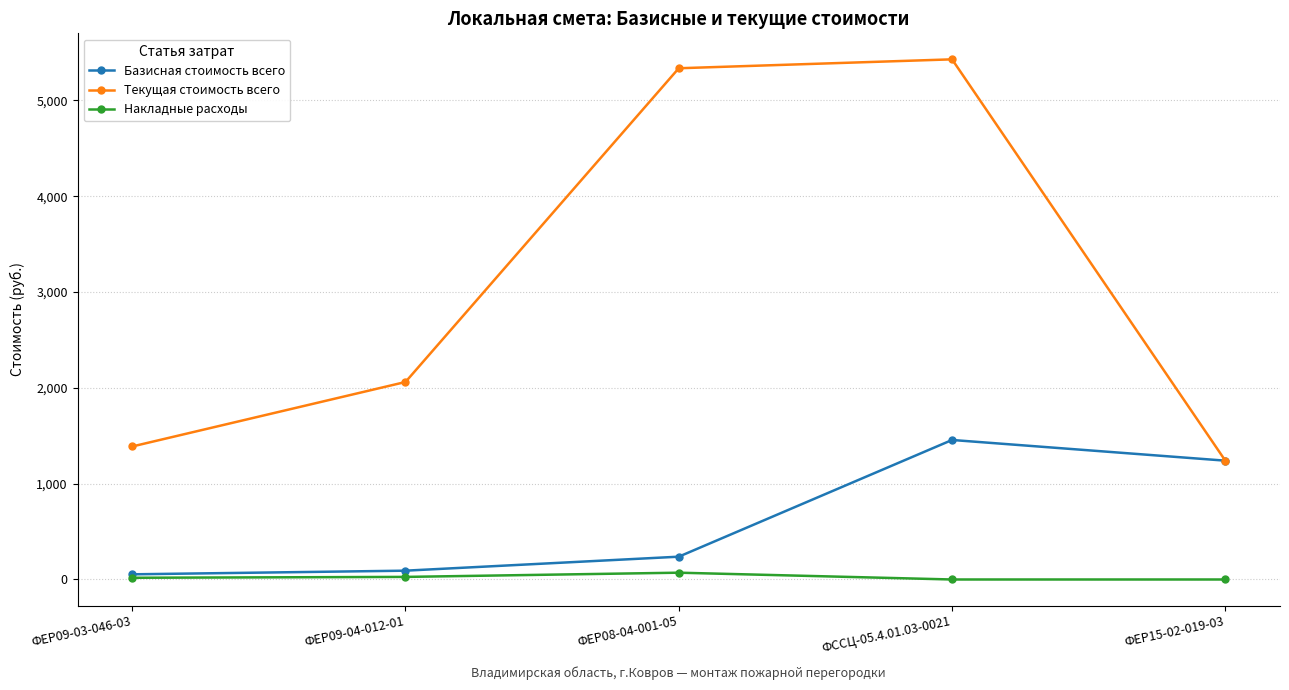

True or false: Накладные расходы and Текущая стоимость всего cross at least once.

False